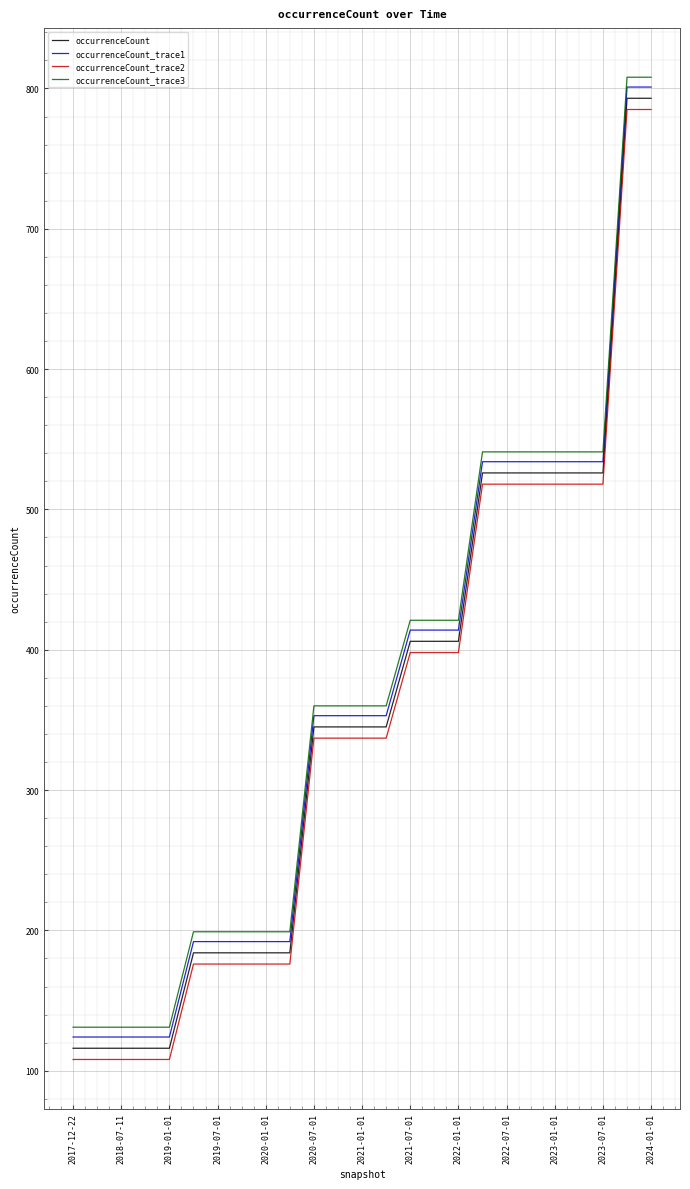

What is the lowest value of the occurrenceCount_trace1 series?

124